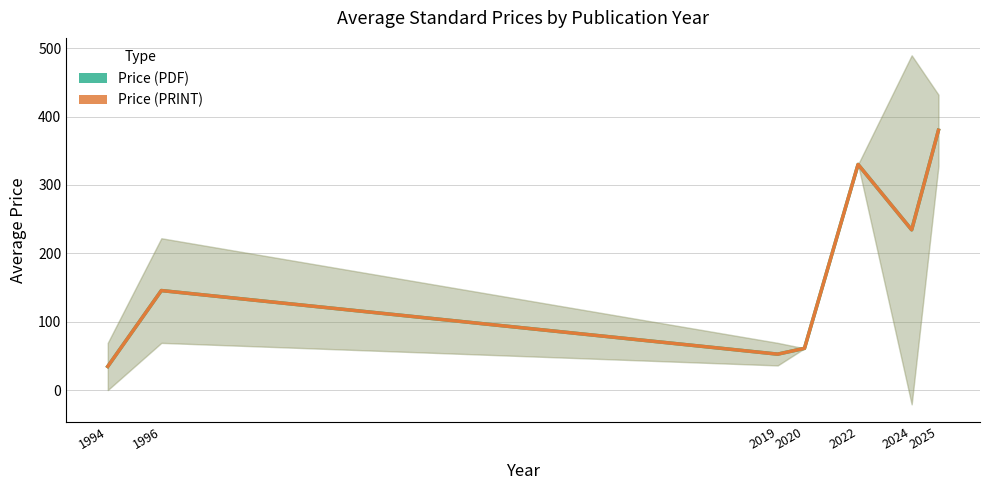

What is the sum of the Price (PDF) values at 2025 and 2020?

441.0